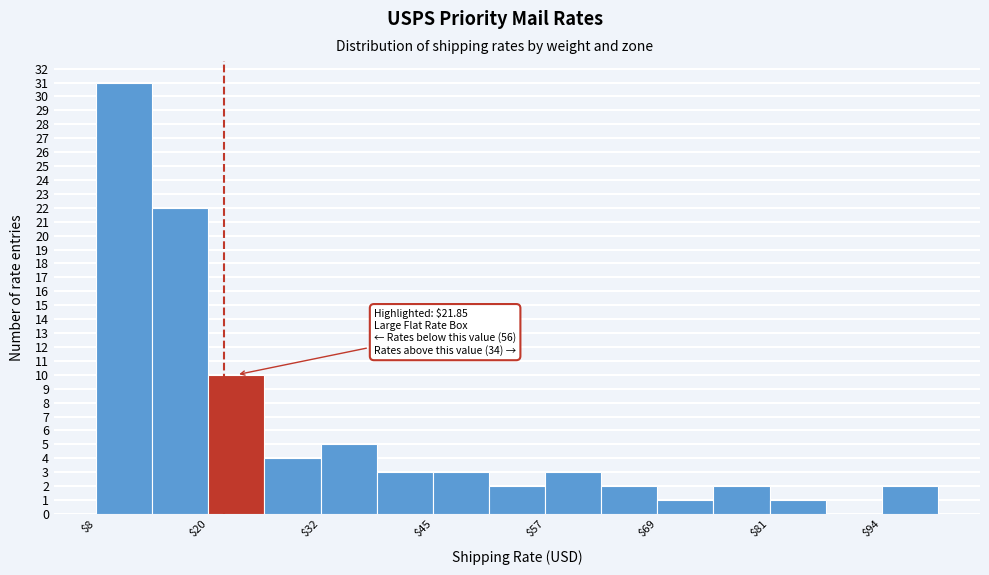

Around what value on the x-axis is the tallest bar? Give the approximate position of its centre, as read against the axis.

10